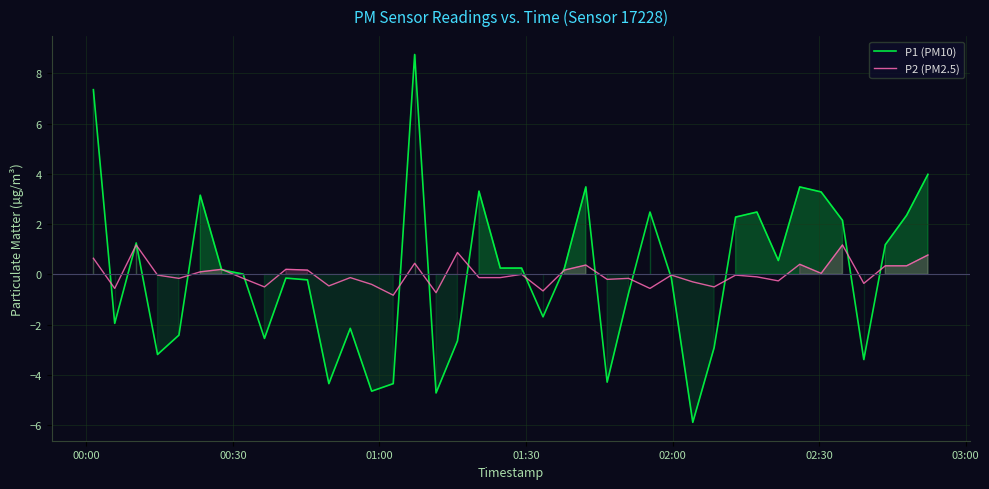

What is the lowest value of the P1 (PM10) series?

-5.9